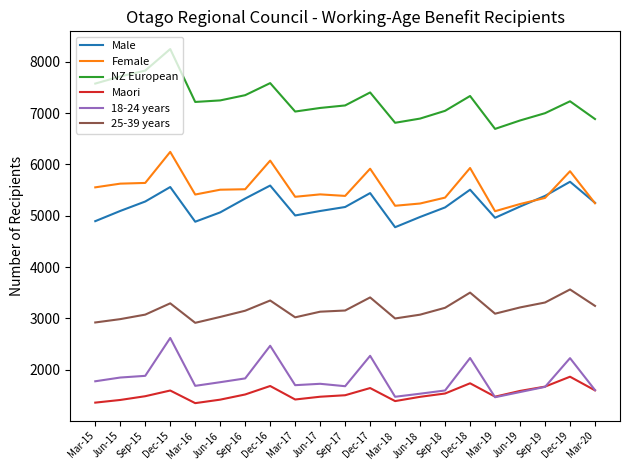

What is the difference between the maximum and second lowest values in the Male series?

779